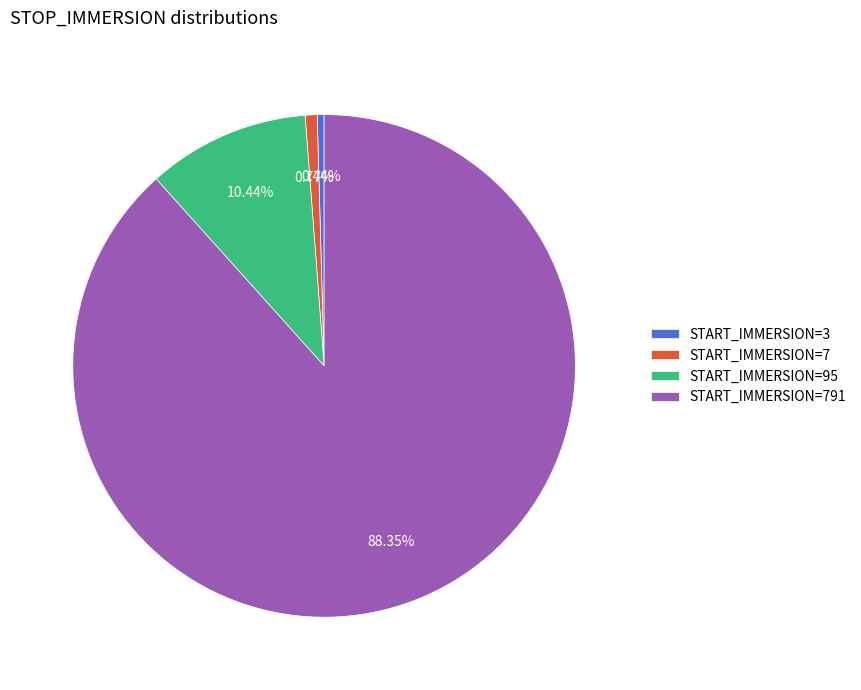

To the nearest percent, what is the average slice percentage?

25%